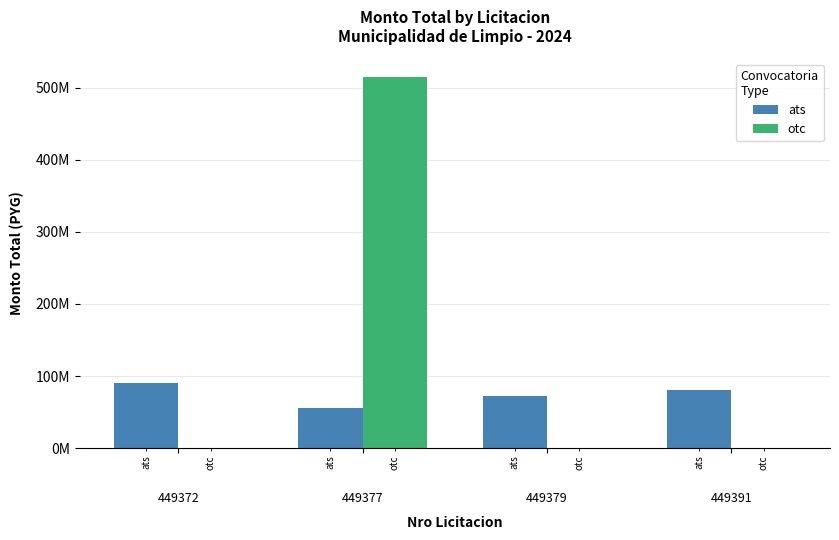

What is the difference between the second highest and second lowest values in the ats series?

9000000